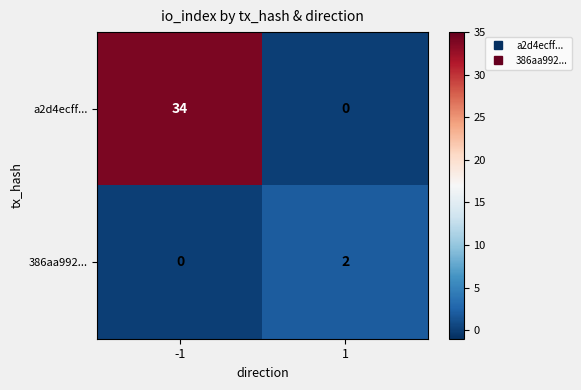

List the series in order of their peak value, lowest first.

386aa992..., a2d4ecff...